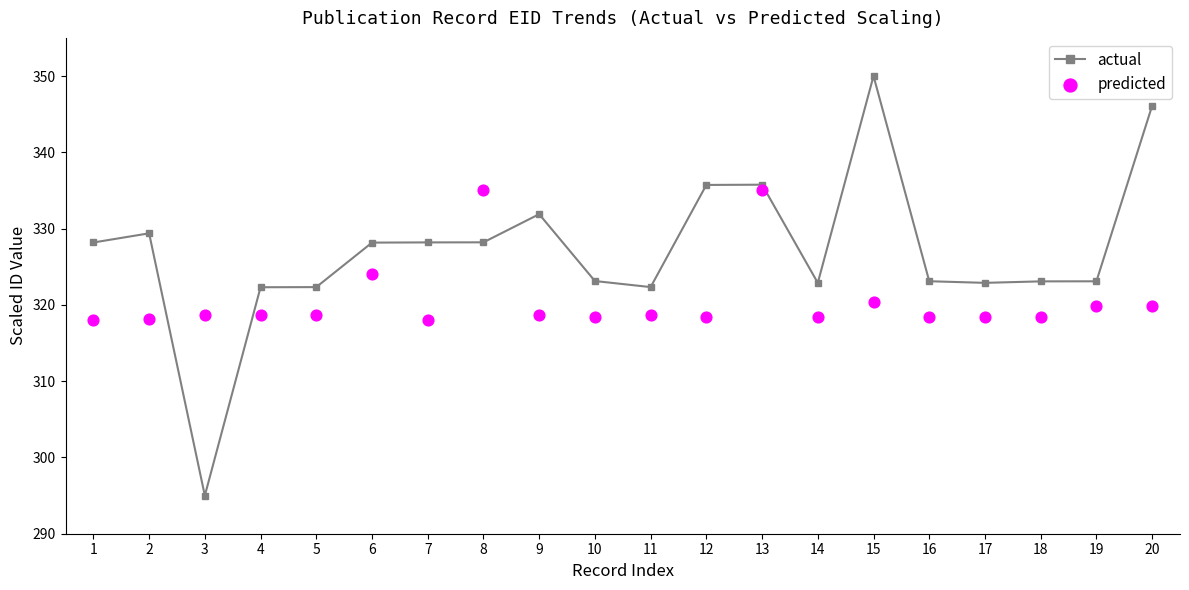

At how many categories does at least one series exceed 323?

14